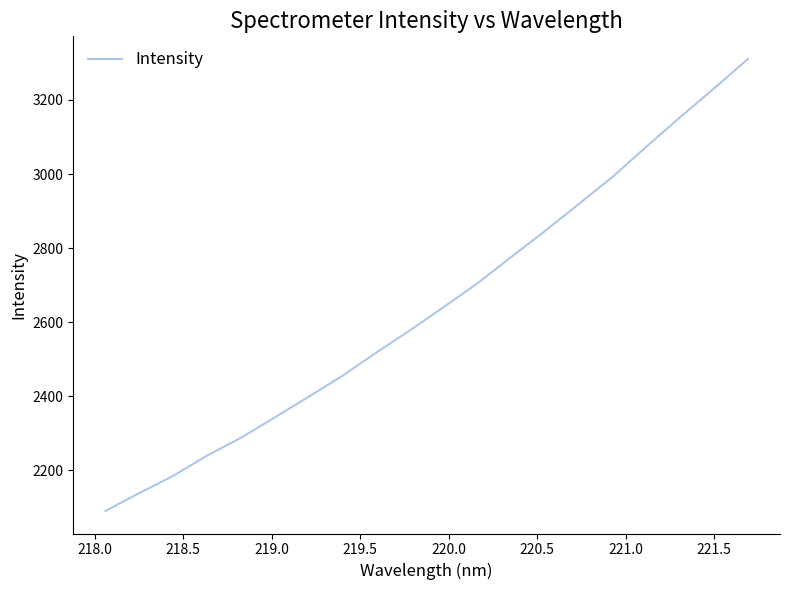

What is the difference between the maximum and second lowest values?

1173.1